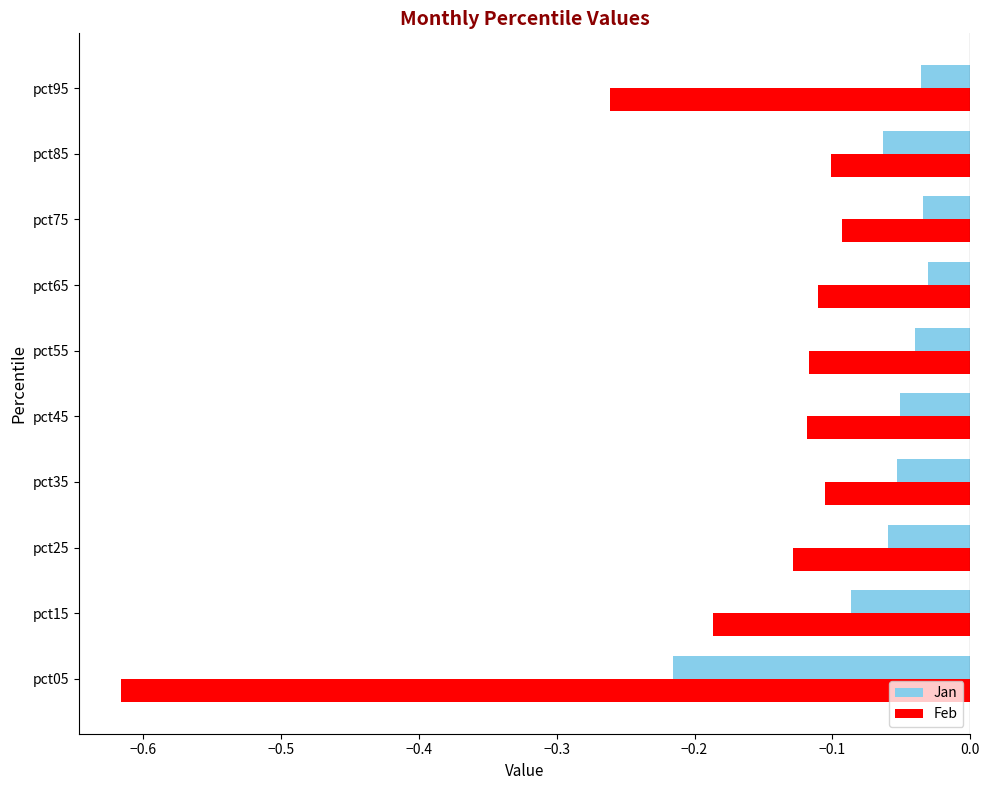

What is the sum of the Feb values at pct05 and pct55?

-0.7